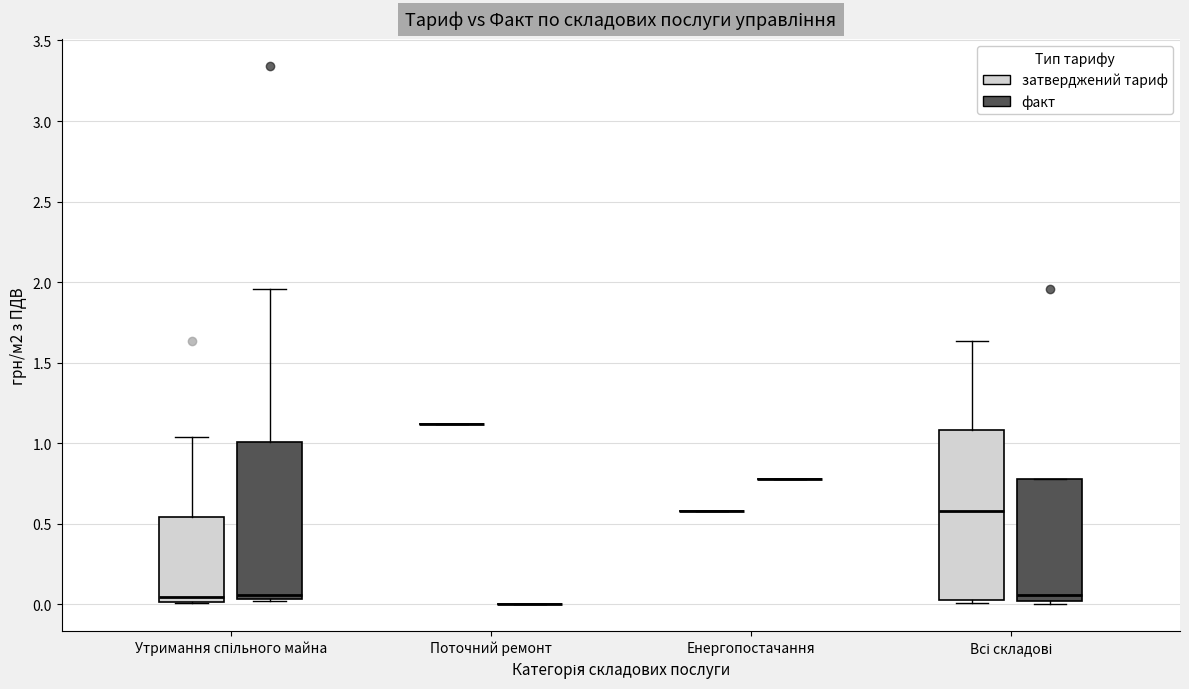

Comparing the boxes themselves (not the whiskers), which one is the tallest?

Всі складові (затверджений тариф)